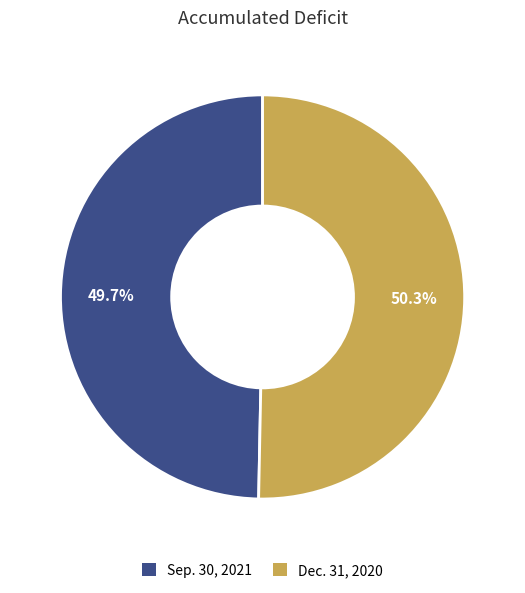

Is there a majority slice in this chart?

Yes